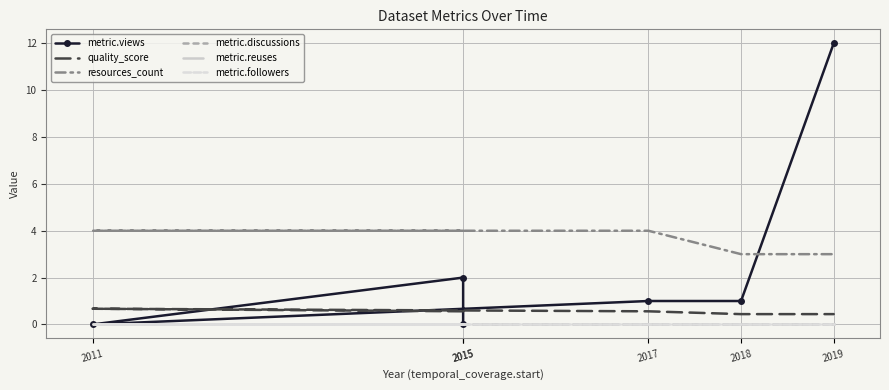

Reading right to left, list all the values displayed in this chart.

metric.views: 12.0	1.0	1.0	0.0	2.0	0.0
quality_score: 0.4	0.4	0.6	0.7	0.6	0.6
resources_count: 3.0	3.0	4.0	4.0	4.0	4.0
metric.discussions: 0.0	0.0	0.0	0.0	0.0	0.0
metric.reuses: 0.0	0.0	0.0	0.0	0.0	0.0
metric.followers: 0.0	0.0	0.0	0.0	0.0	0.0